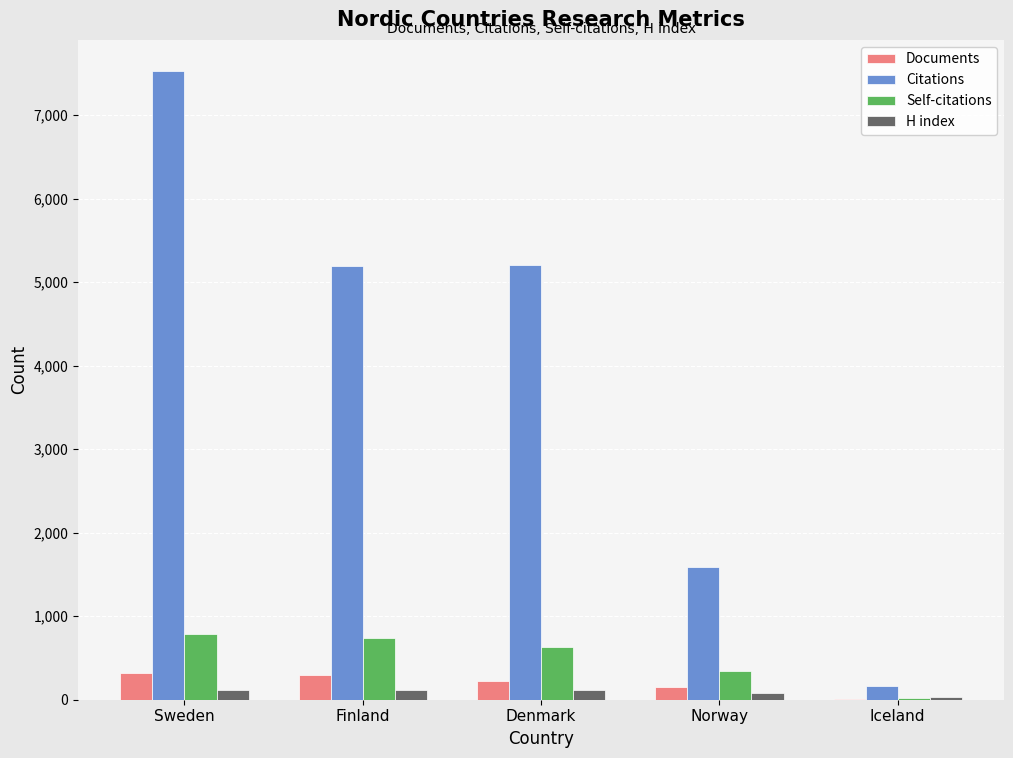

Which series changed the most between Finland and Norway?

Citations